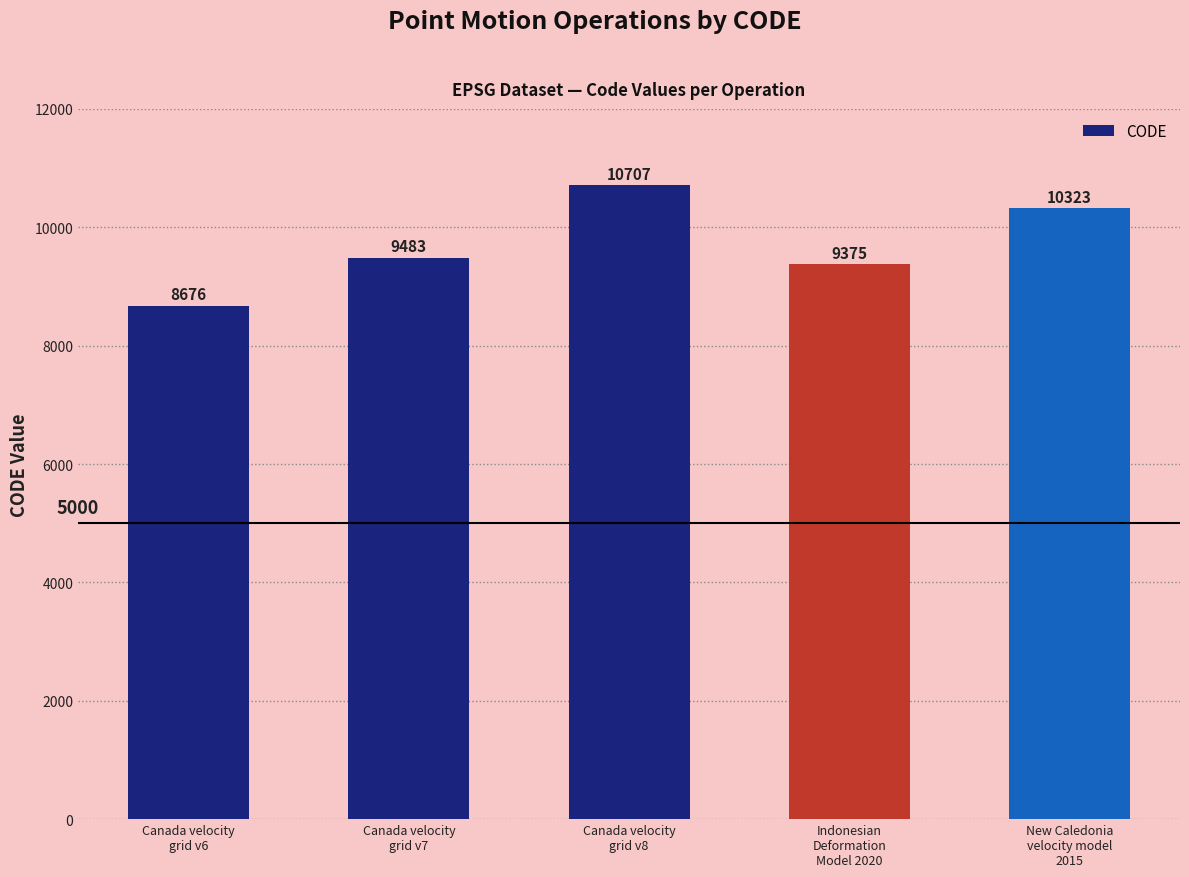

What is the label of the 3rd bar from the left?

Canada velocity
grid v8